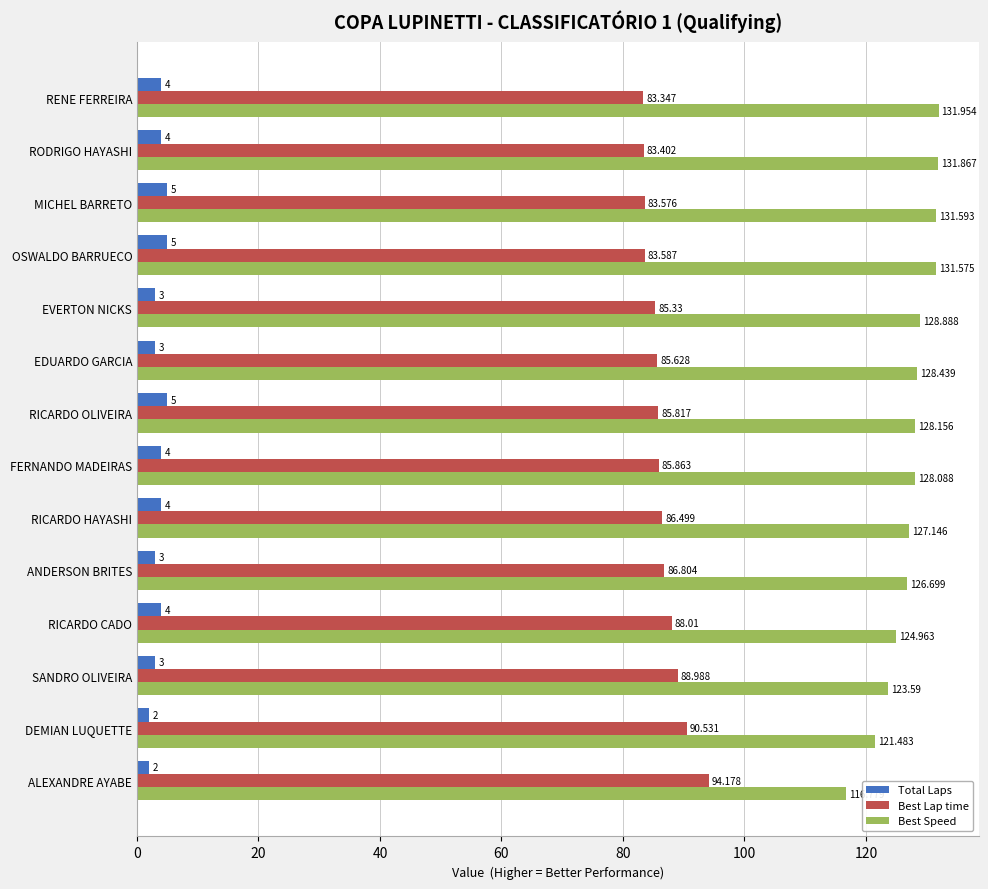

List the labels in order of Best Speed value, largest first.

RENE FERREIRA, RODRIGO HAYASHI, MICHEL BARRETO, OSWALDO BARRUECO, EVERTON NICKS, EDUARDO GARCIA, RICARDO OLIVEIRA, FERNANDO MADEIRAS, RICARDO HAYASHI, ANDERSON BRITES, RICARDO CADO, SANDRO OLIVEIRA, DEMIAN LUQUETTE, ALEXANDRE AYABE